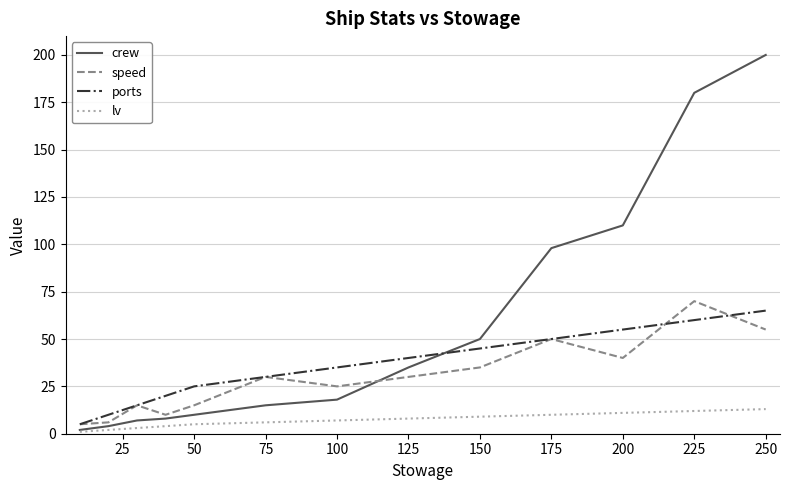

What is the greatest value displayed?

200